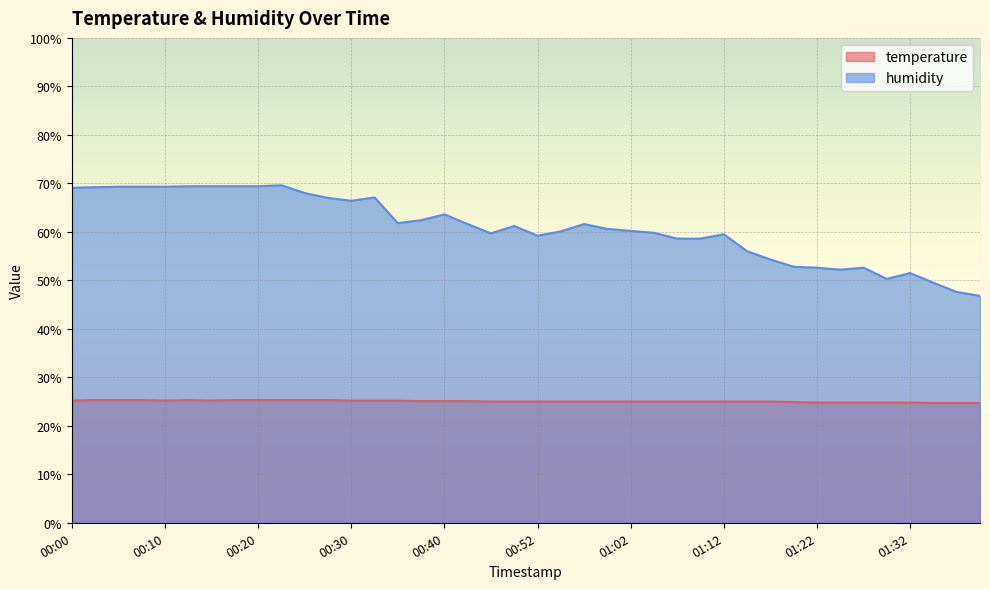

How many data points in humidity are above 61?

20